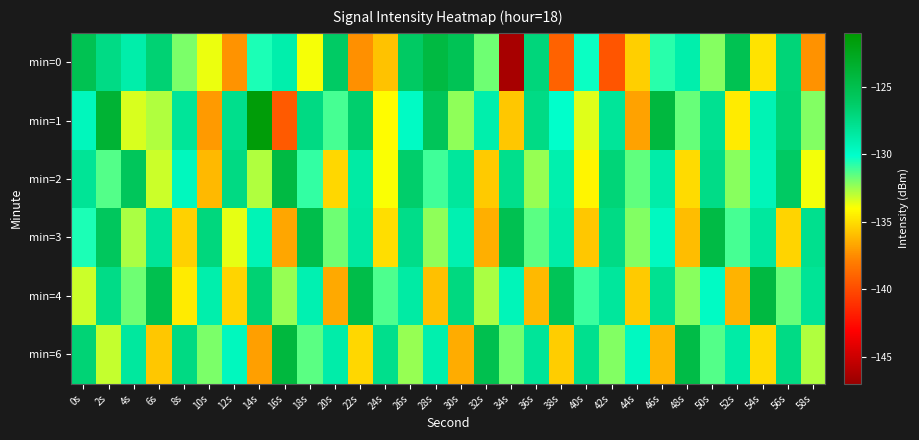

Count the number of data series in this chart.

6